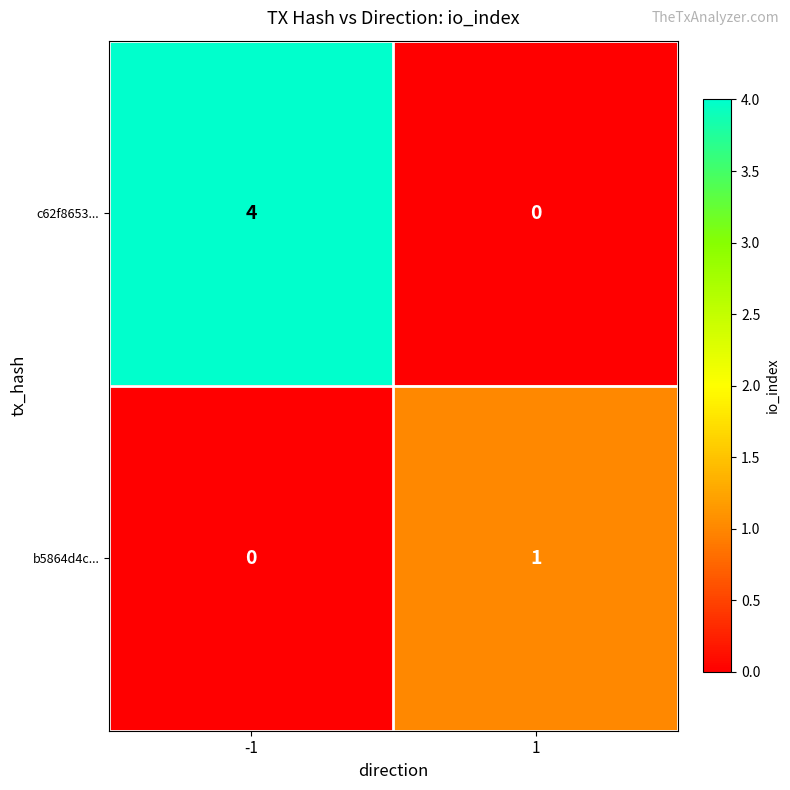

How many data points in c62f8653... are less than 4?

1